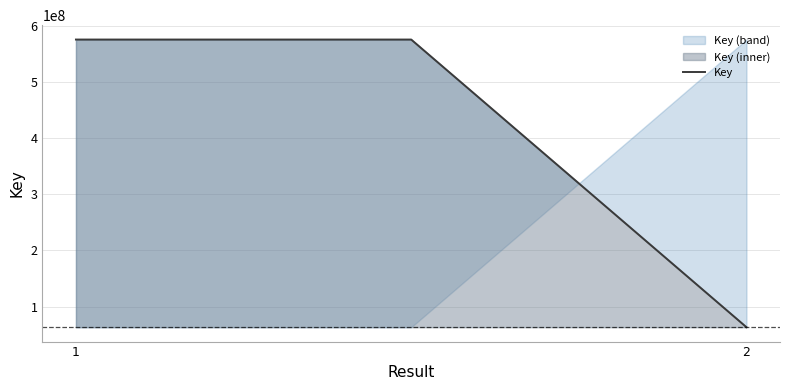

Which has a higher value, 2 or 2?

2